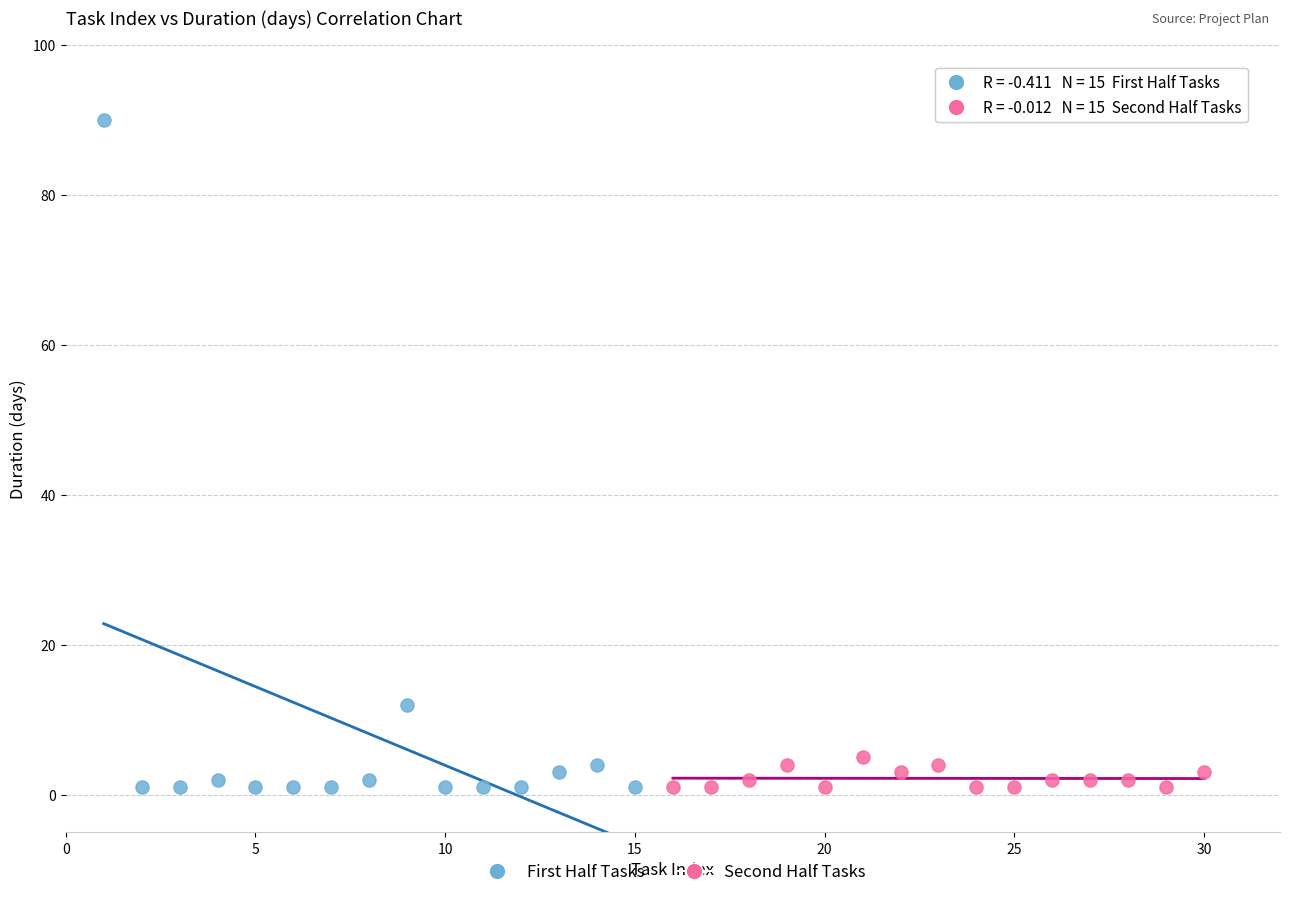

Which series has the largest Y range (max minus min)?

First Half Tasks